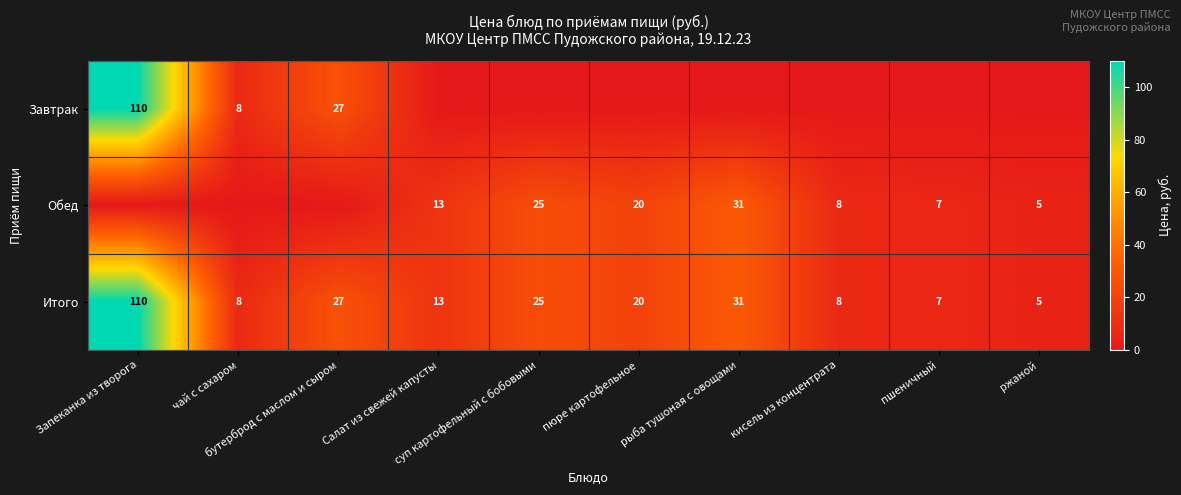

What is the average value of the Итого series?

25